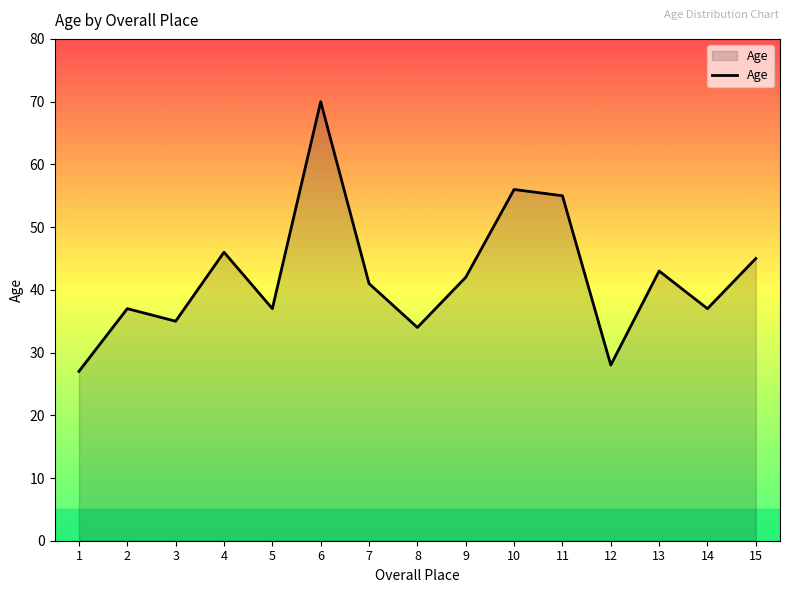

At which label does the data first exceed 41?

4